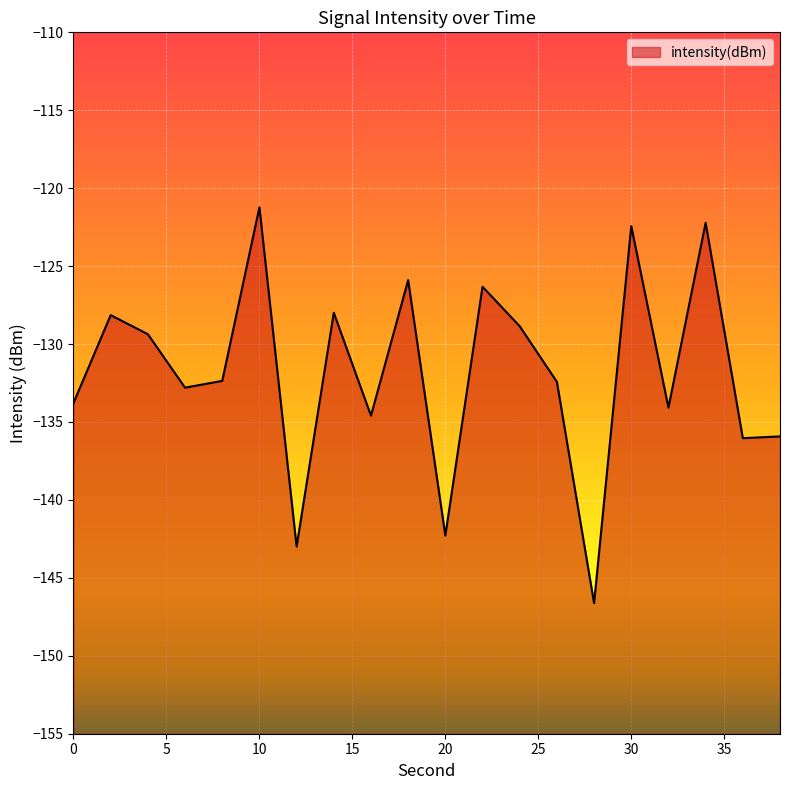

What is the greatest value displayed?

-121.2